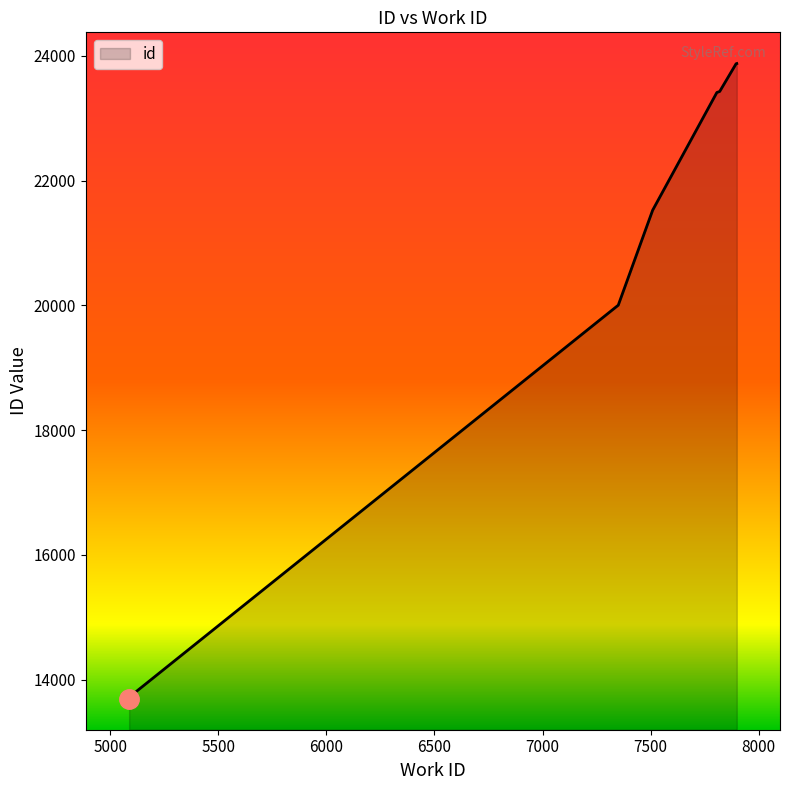

Which has a higher value, 7509 or 5088?

7509